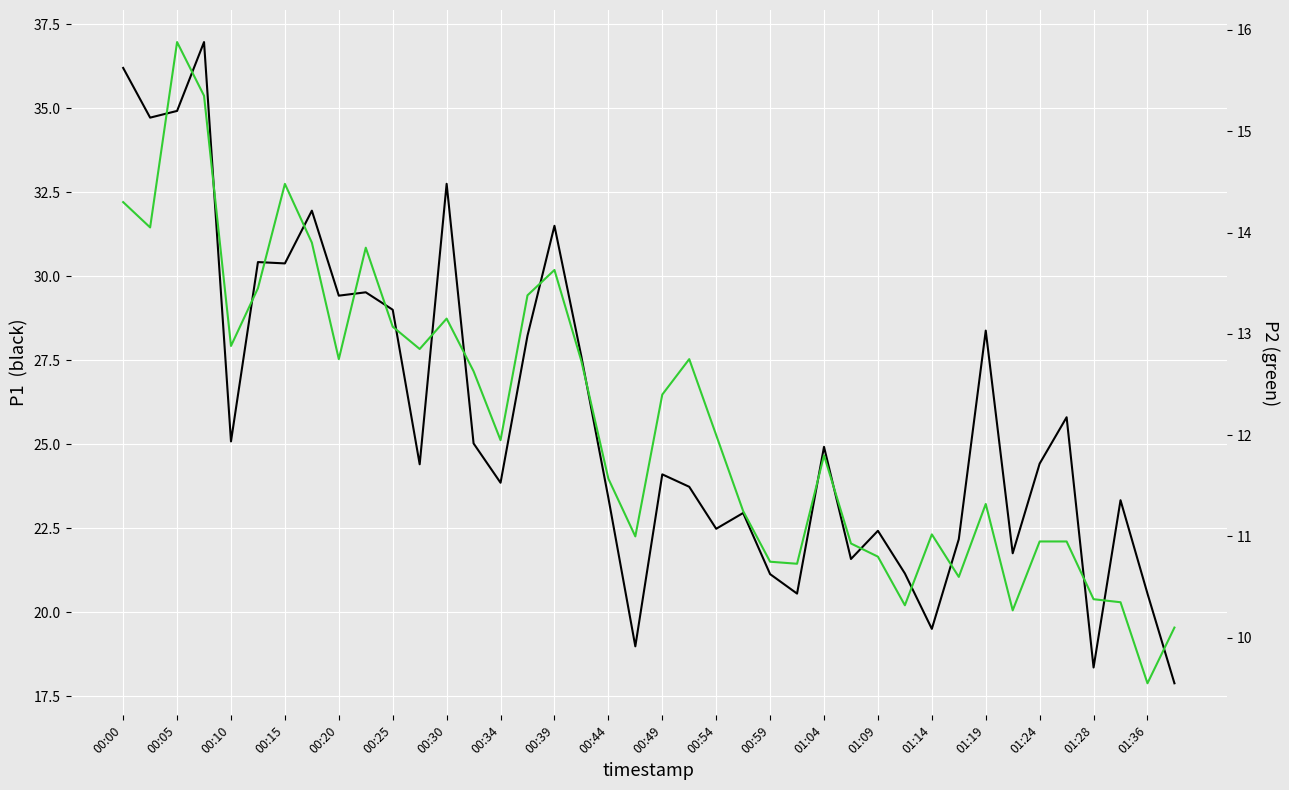

What is the difference between the P1 values at 00:05 and 30?

15.2